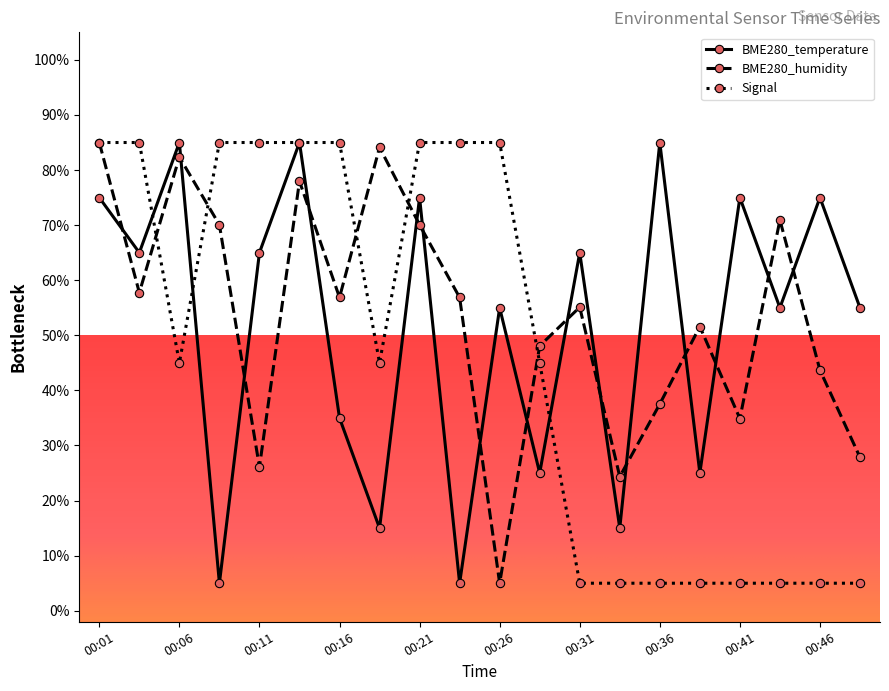

What is the average value of the BME280_humidity series?

53.3